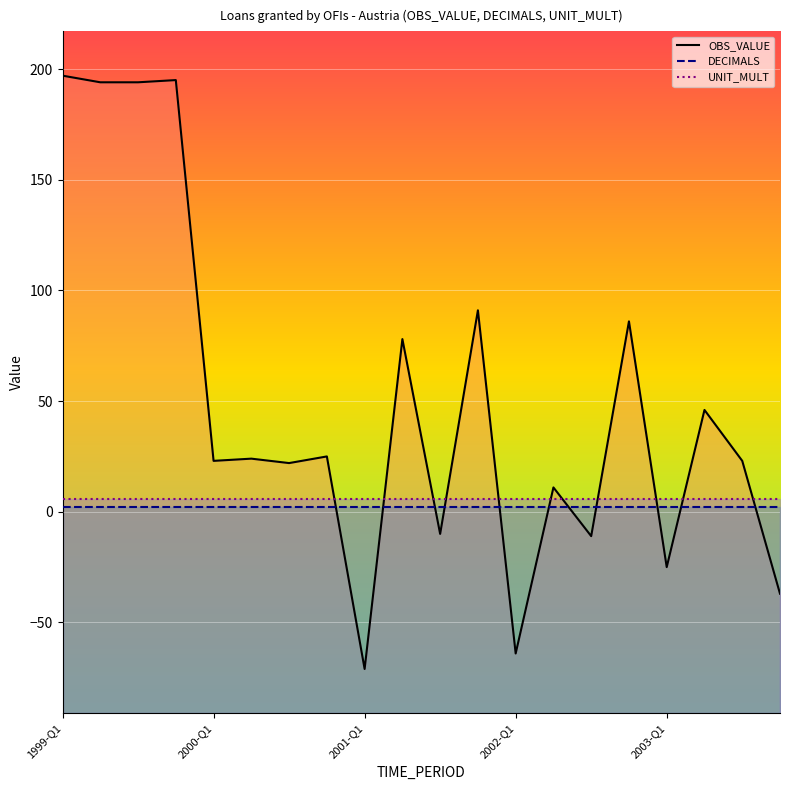

How many series are shown in this chart?

3